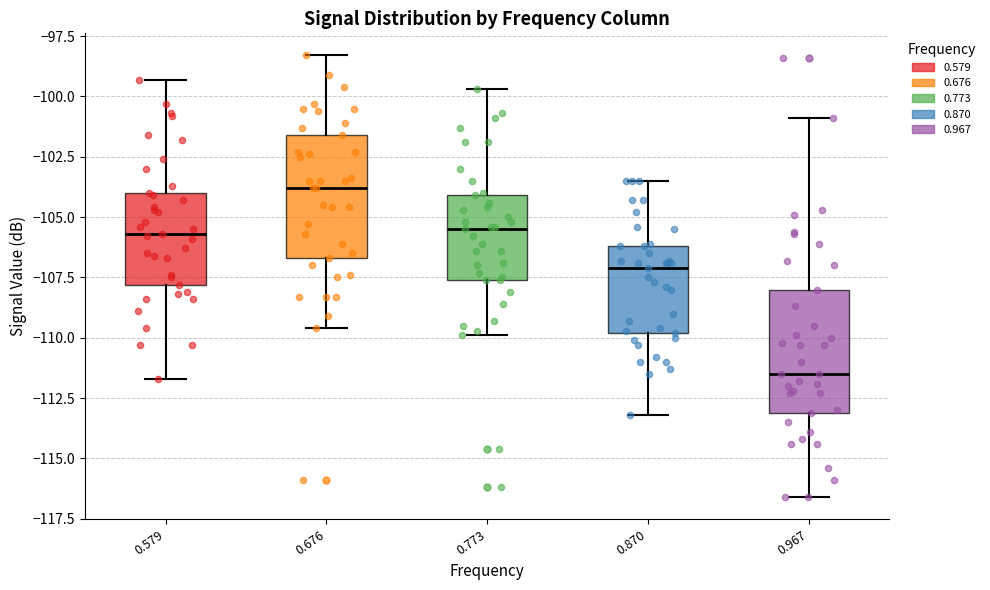

Which box's median line is the lowest?

0.967